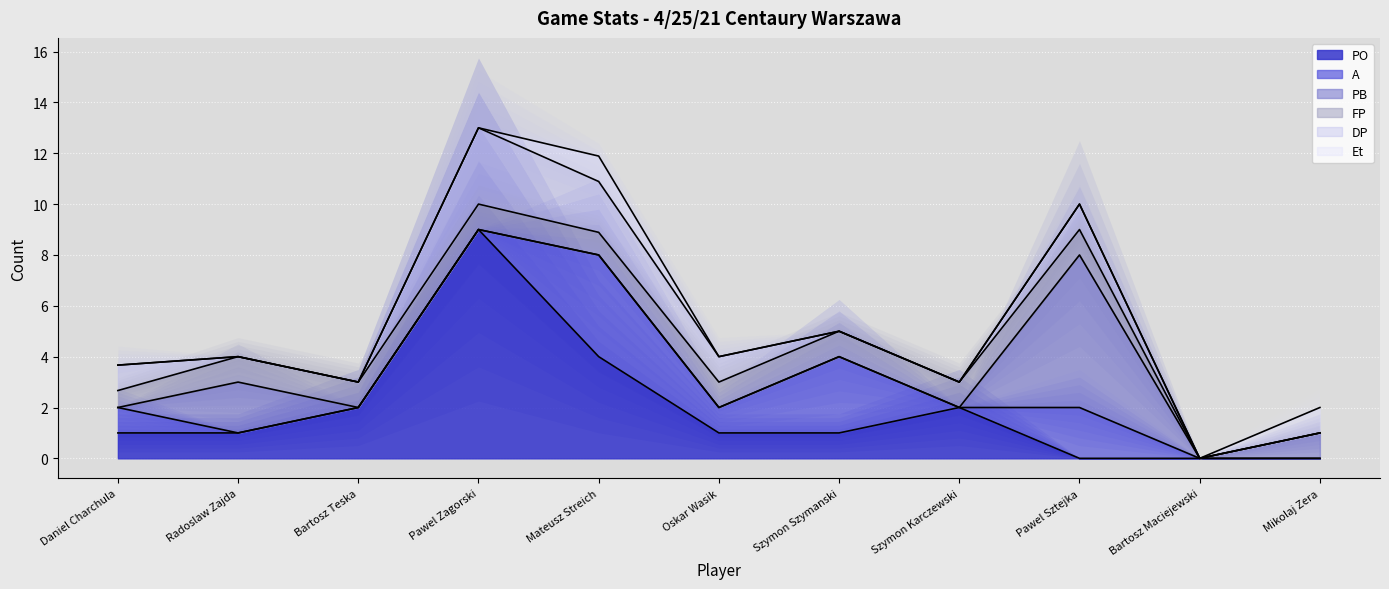

At which category is the sum across all series the highest?

Pawel Zagorski